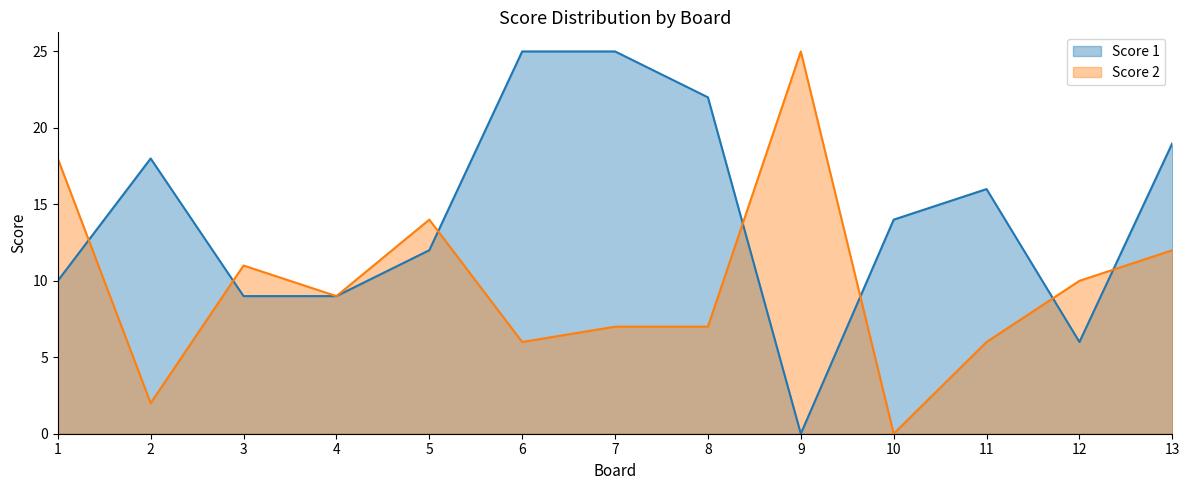

How many intersections are there between Score 1 and Score 2?

7